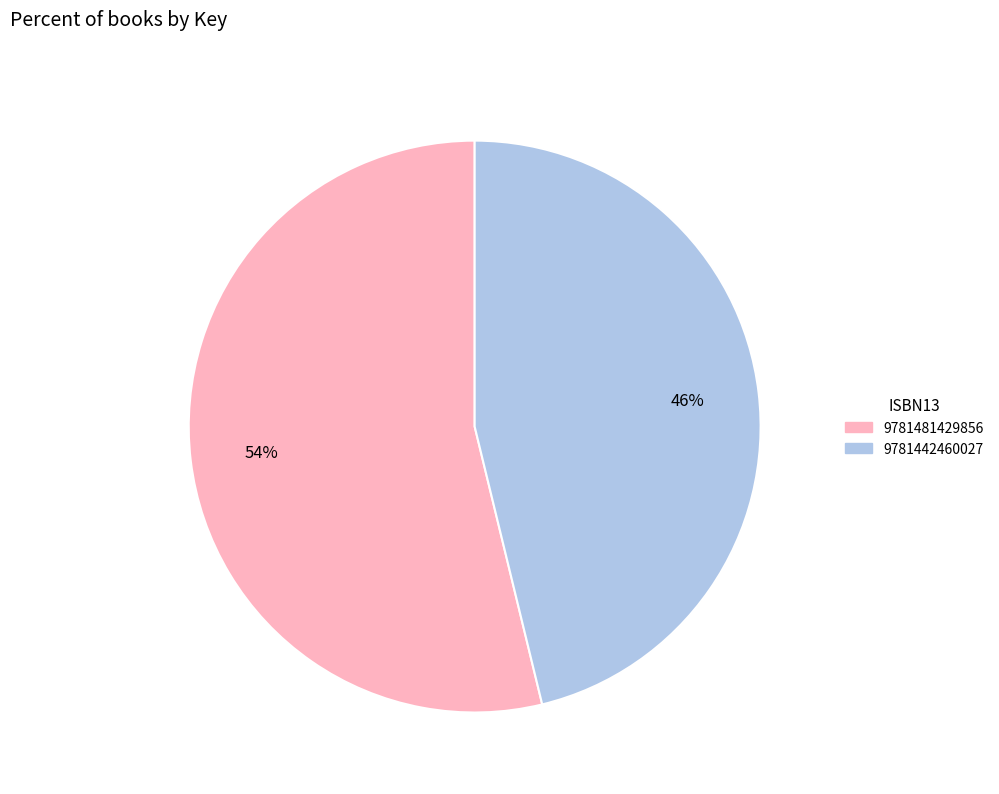

Does 9781481429856 account for over 50% of the chart?

Yes